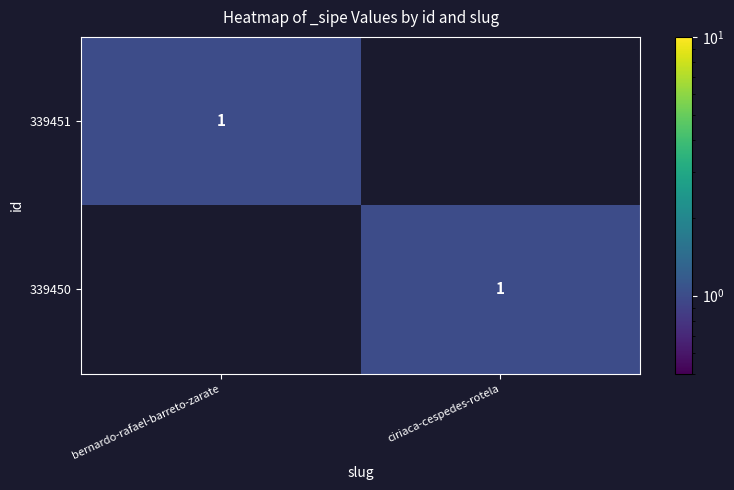

The value of 339451 at bernardo-rafael-barreto-zarate is 1. True or false?

True